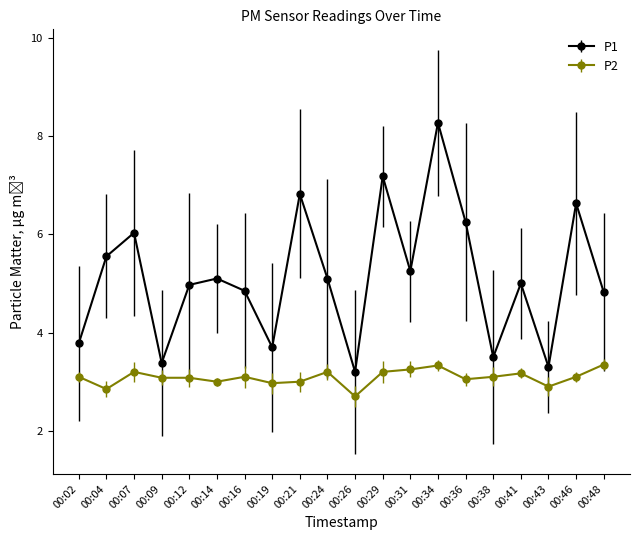

The P1 series shows 3.2 at 00:12. True or false?

False